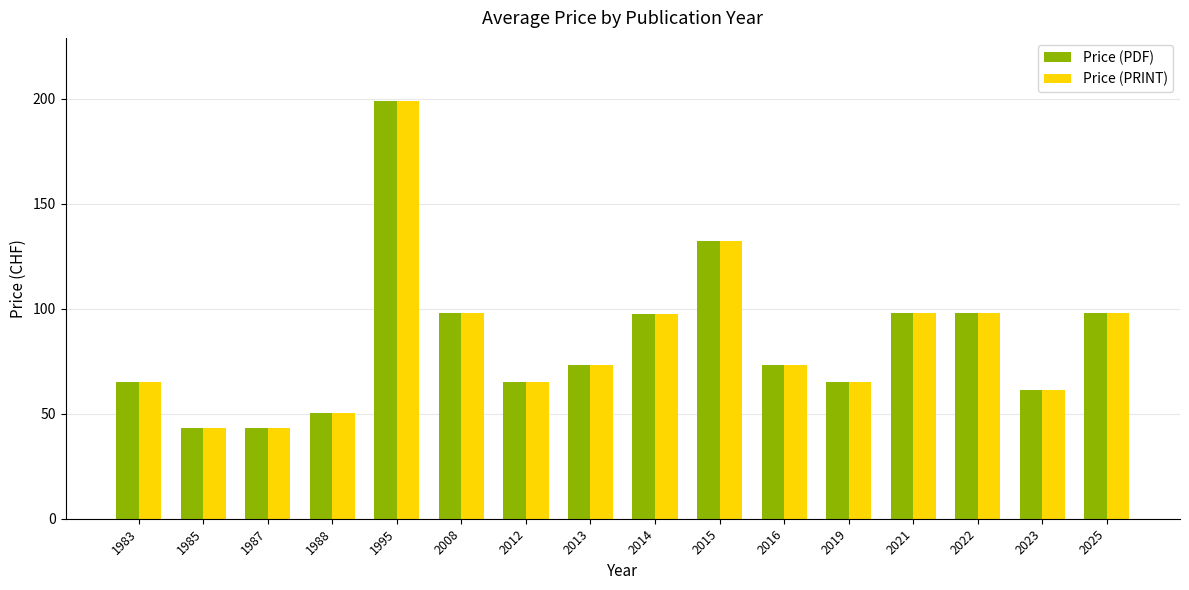

What is the smallest value displayed?

43.0